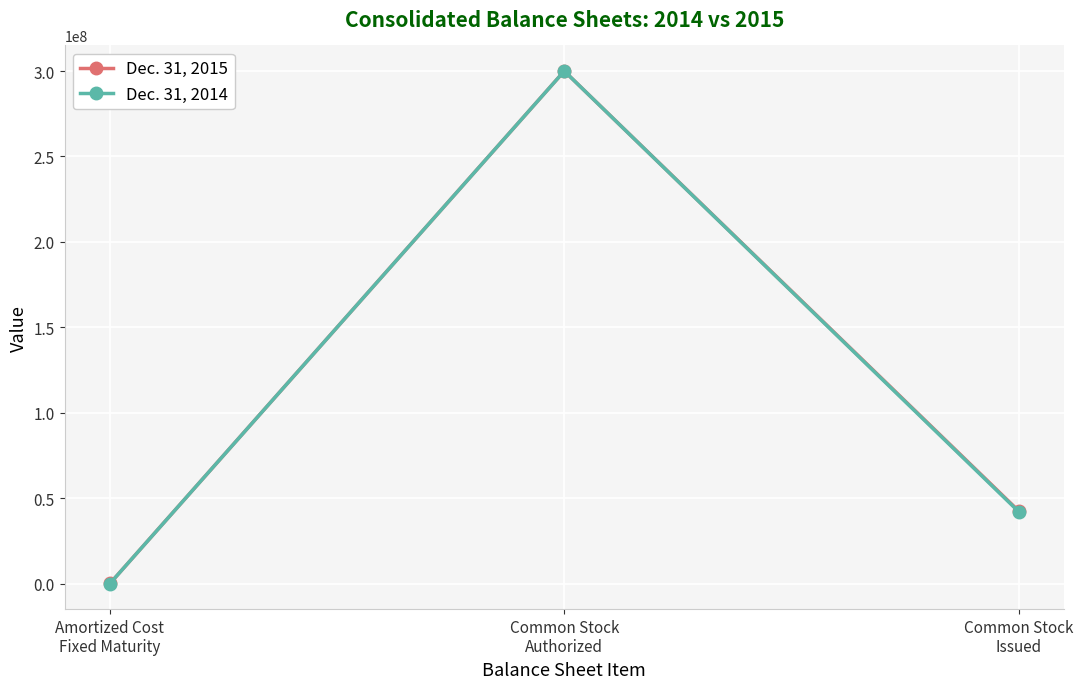

What are all the series names shown in the legend?

Dec. 31, 2015, Dec. 31, 2014